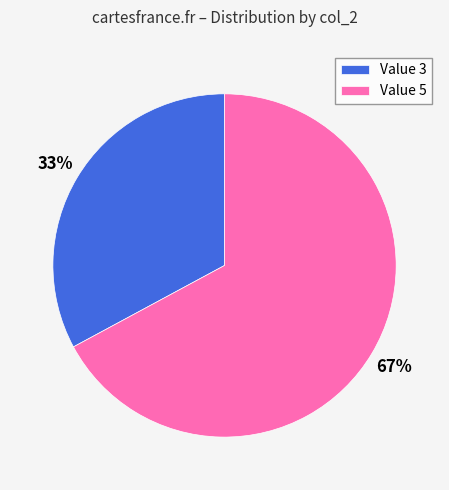

Rank the categories by value from highest to lowest.

Value 5, Value 3